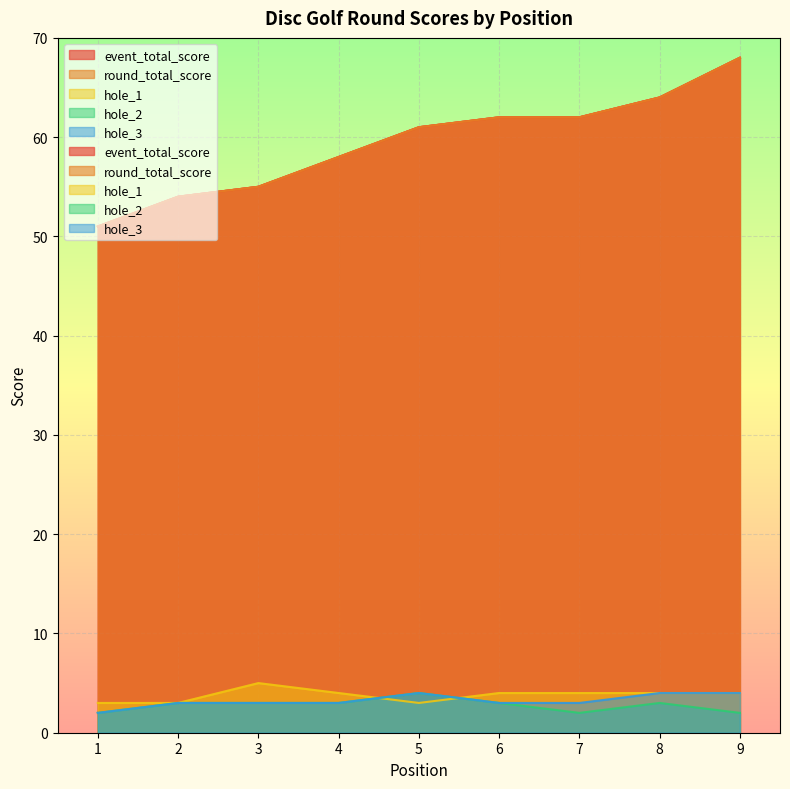

How many lines are shown in the chart?

5